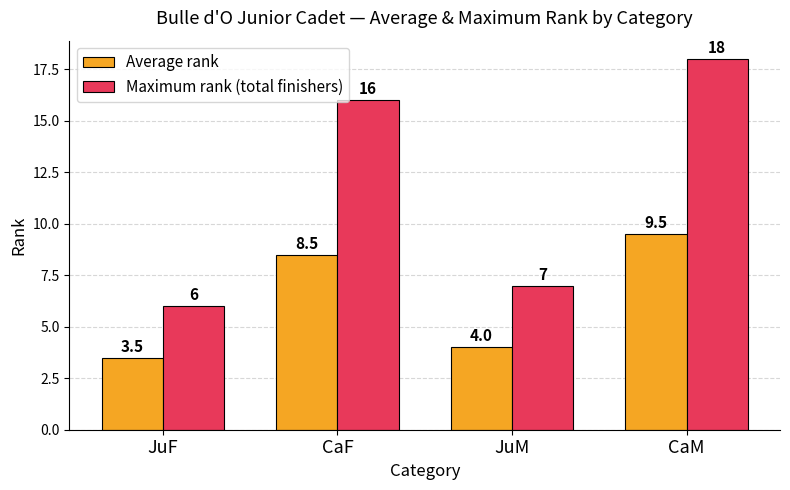

What is the approximate value of Maximum rank (total finishers) at JuF?

6.0